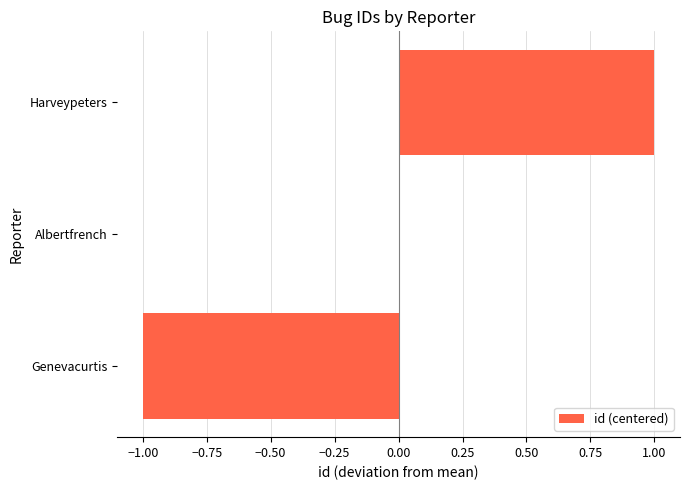

Between Genevacurtis and Harveypeters, which is larger?

Harveypeters